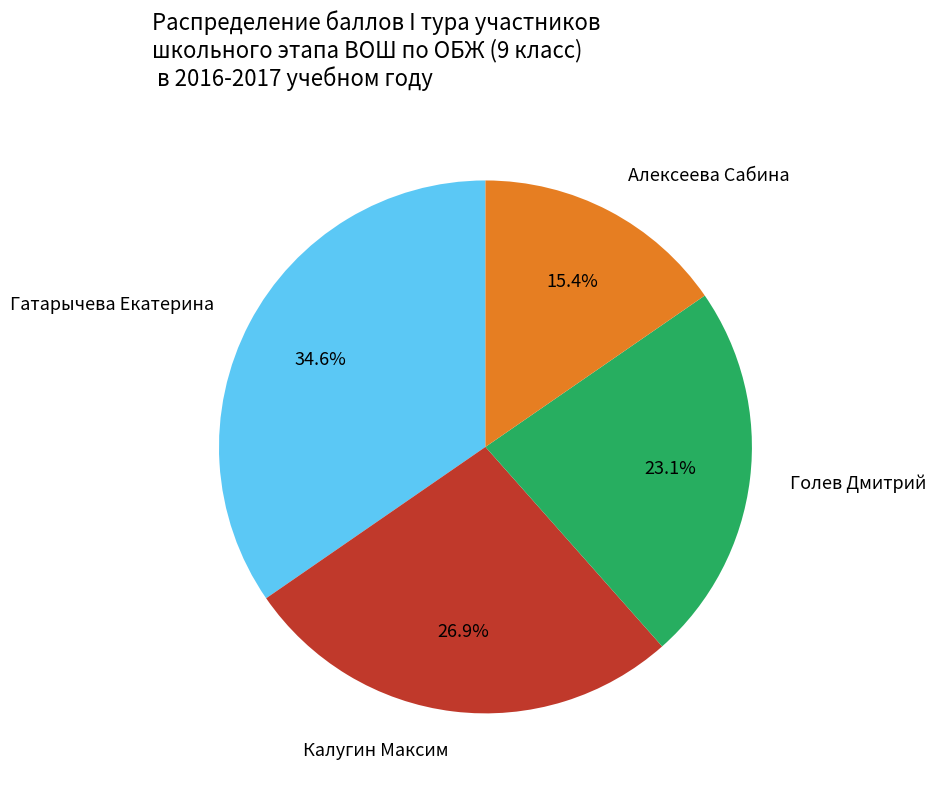

True or false: Алексеева Сабина accounts for 6% of the total.

False